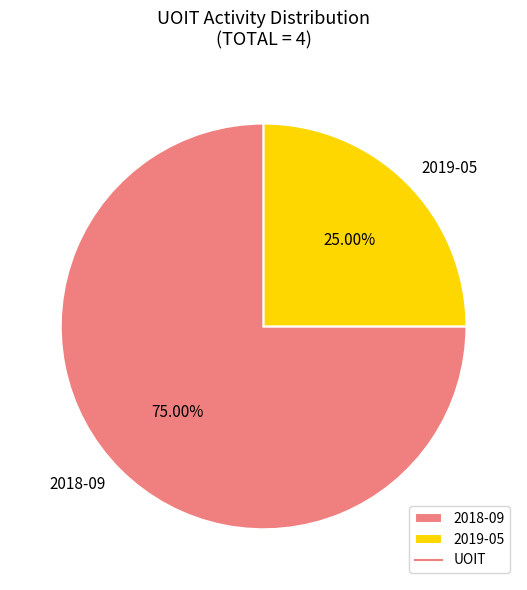

Approximately how many times larger is the value at 2019-05 compared to 2018-09?

0.3